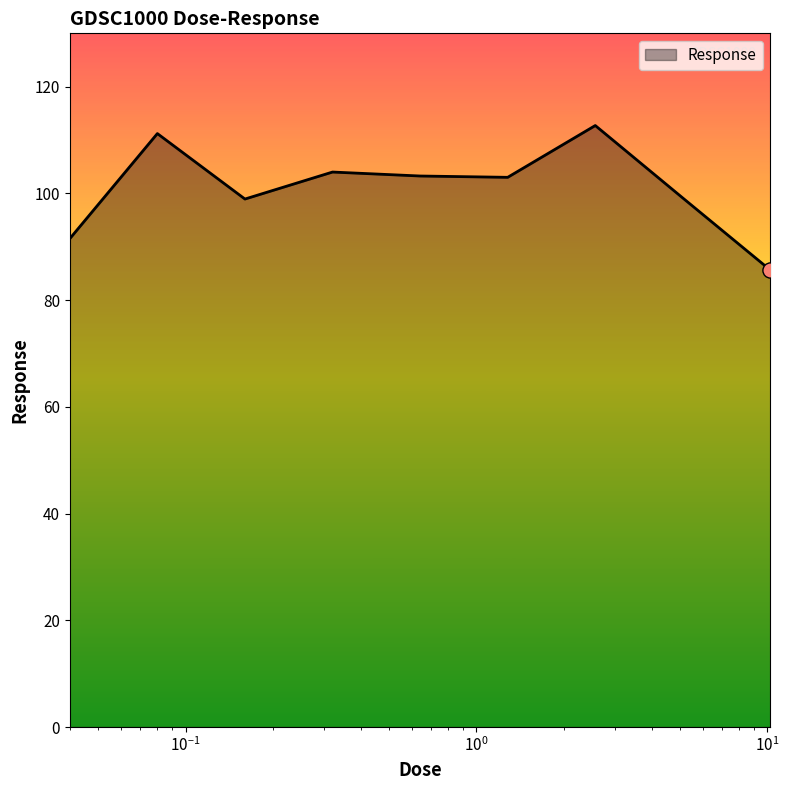

What is the minimum value shown in the chart?

85.6